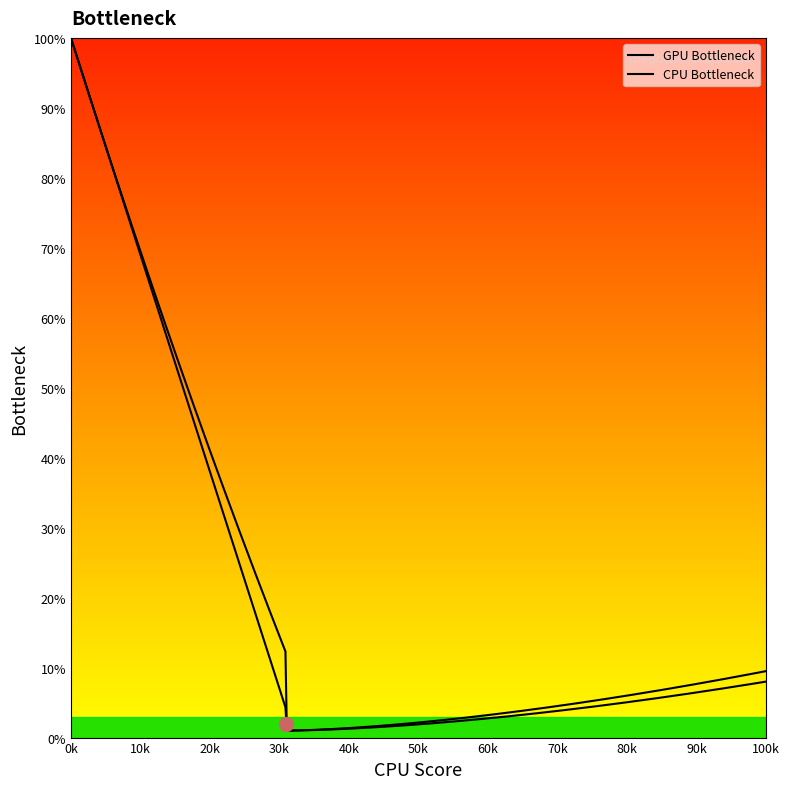

Between 1056.43 and 384.54, which is larger?

384.54